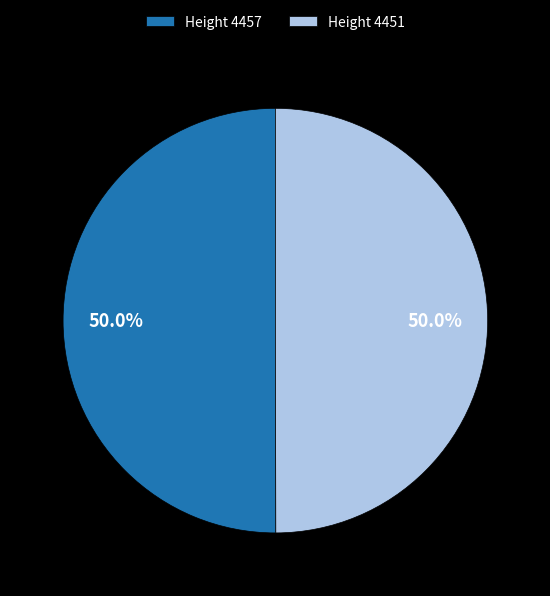

Do Height 4457 and Height 4451 together represent more than half of the pie?

Yes